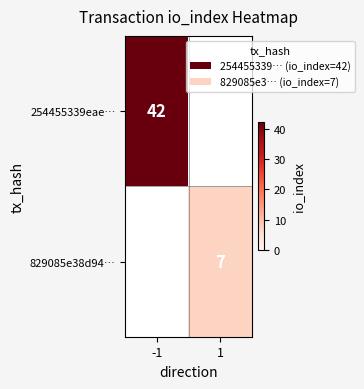

The 254455339eae… series shows 11 at -1. True or false?

False